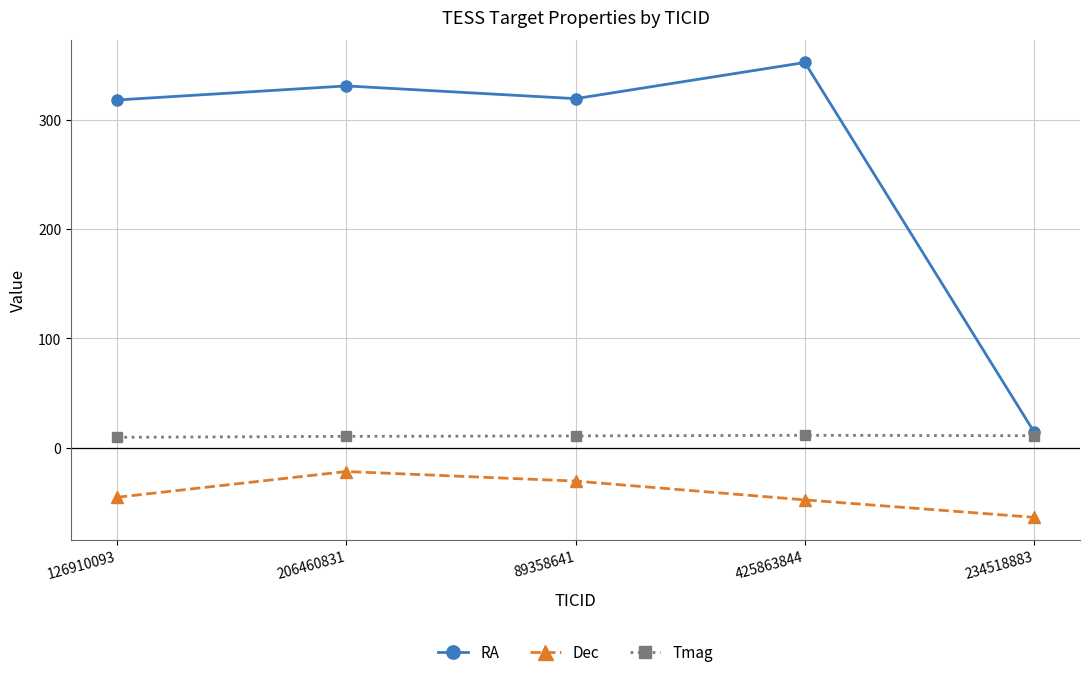

Rank the series by their average value, from highest to lowest.

RA, Tmag, Dec